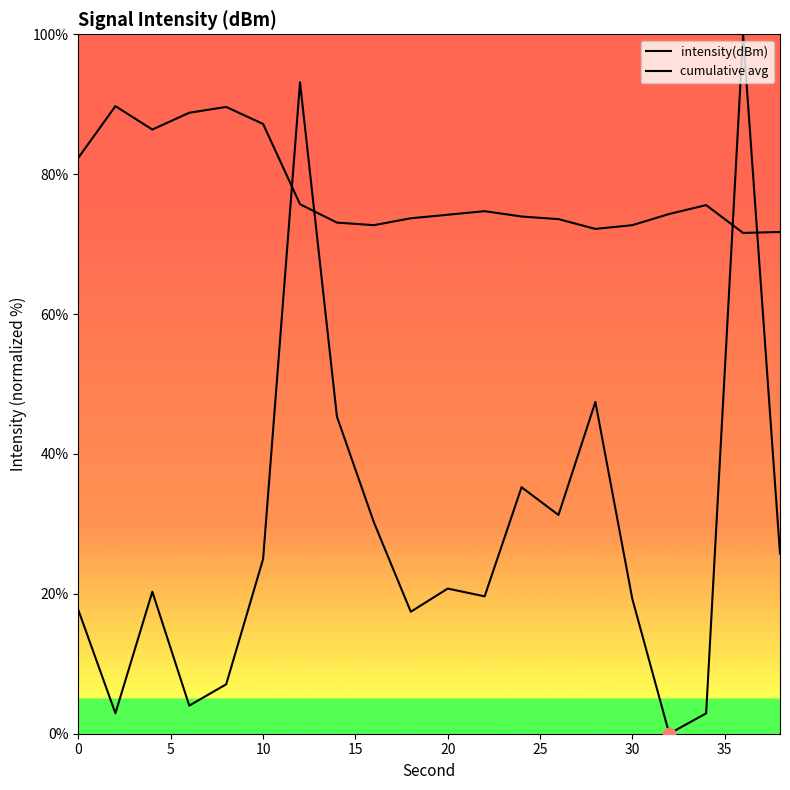

Which series reaches the minimum Y coordinate?

intensity(dBm)